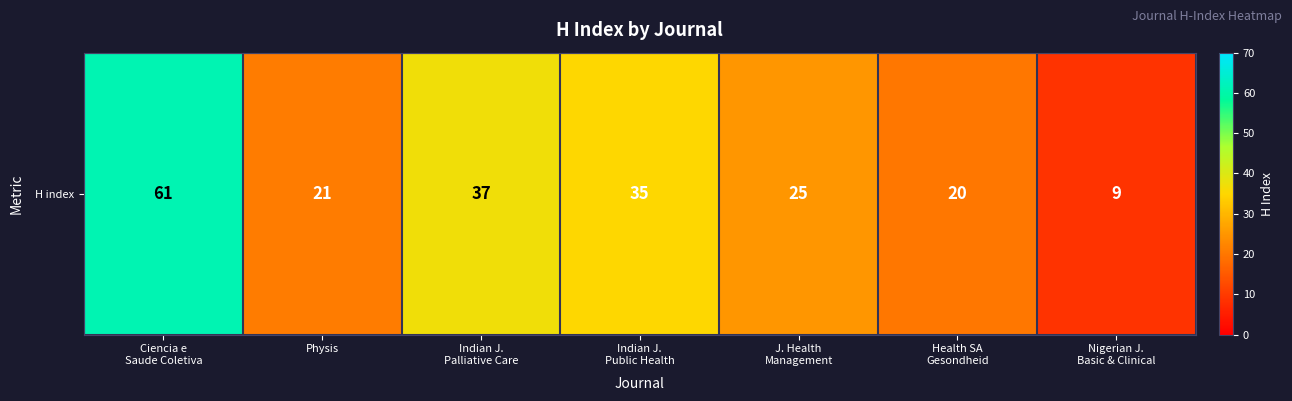

Approximately how many times larger is the value at Indian J.
Public Health compared to J. Health
Management?

1.4